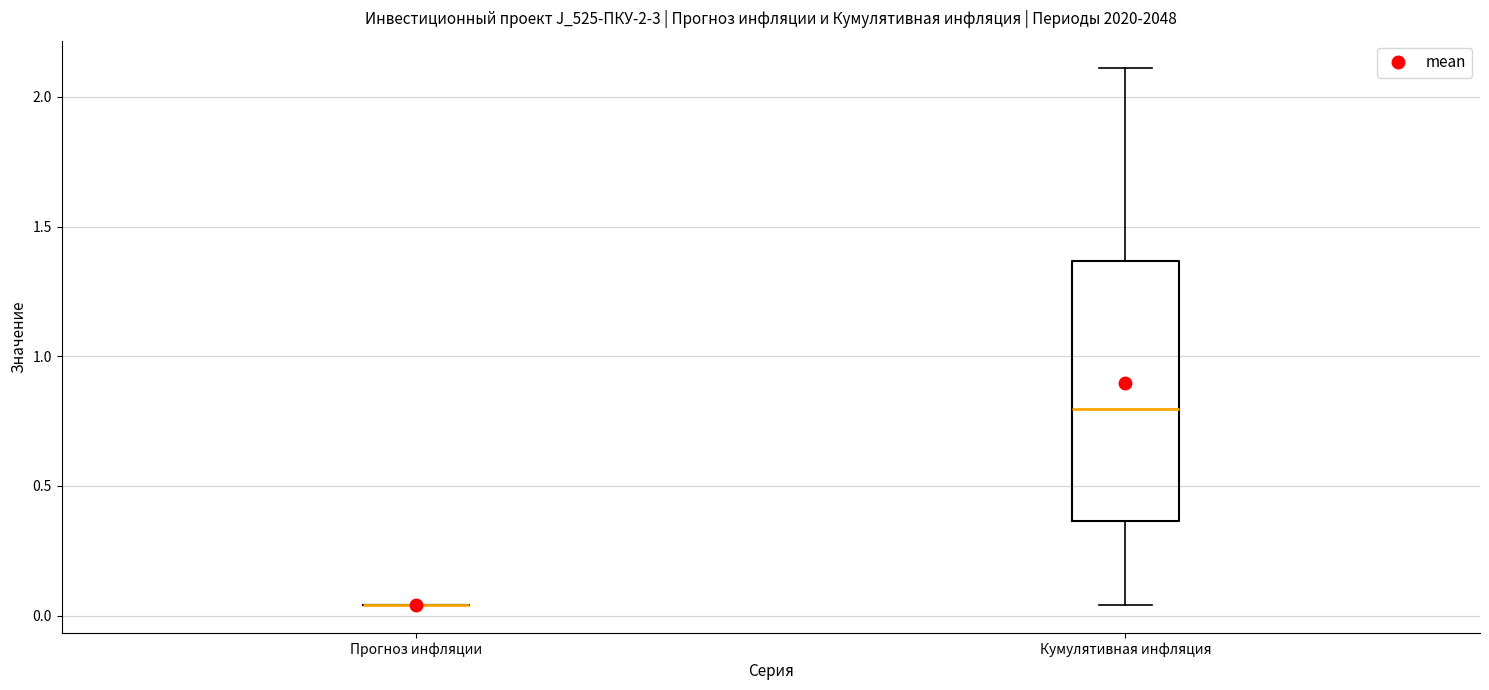

Comparing the boxes themselves (not the whiskers), which one is the tallest?

Кумулятивная инфляция